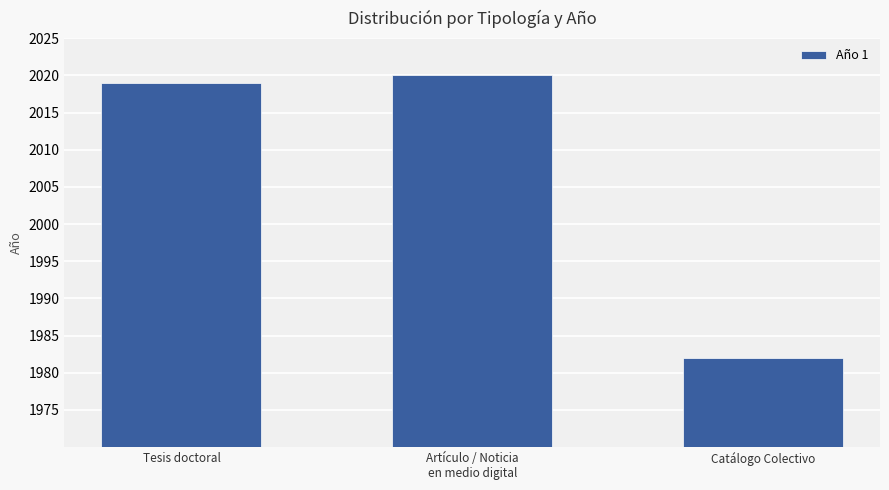

Rank the categories by value from highest to lowest.

Artículo / Noticia
en medio digital, Tesis doctoral, Catálogo Colectivo